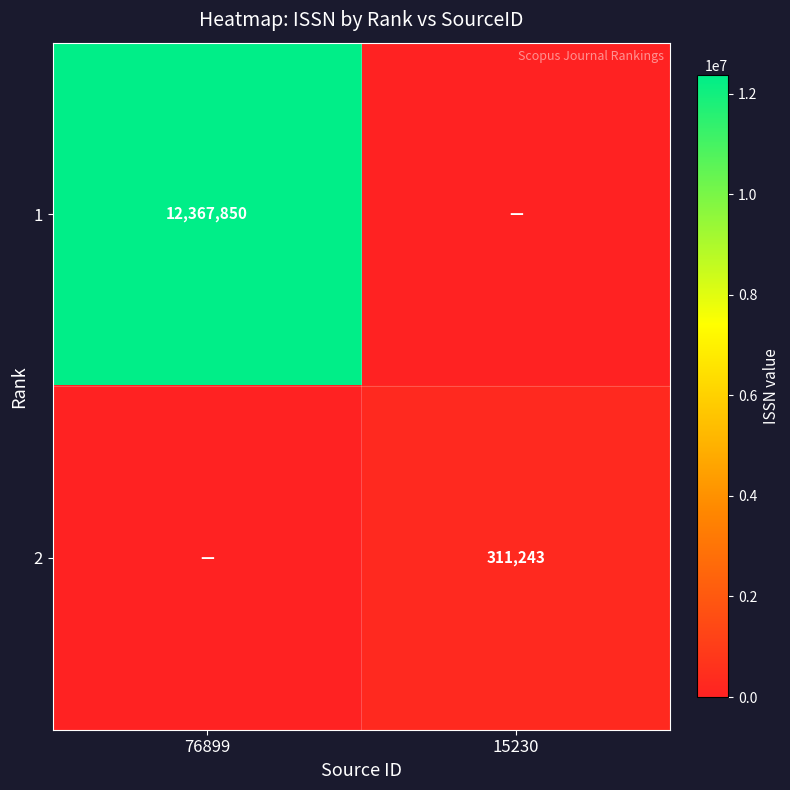

Is the value of 1 at 76899 greater than the value of 2 at 15230?

Yes